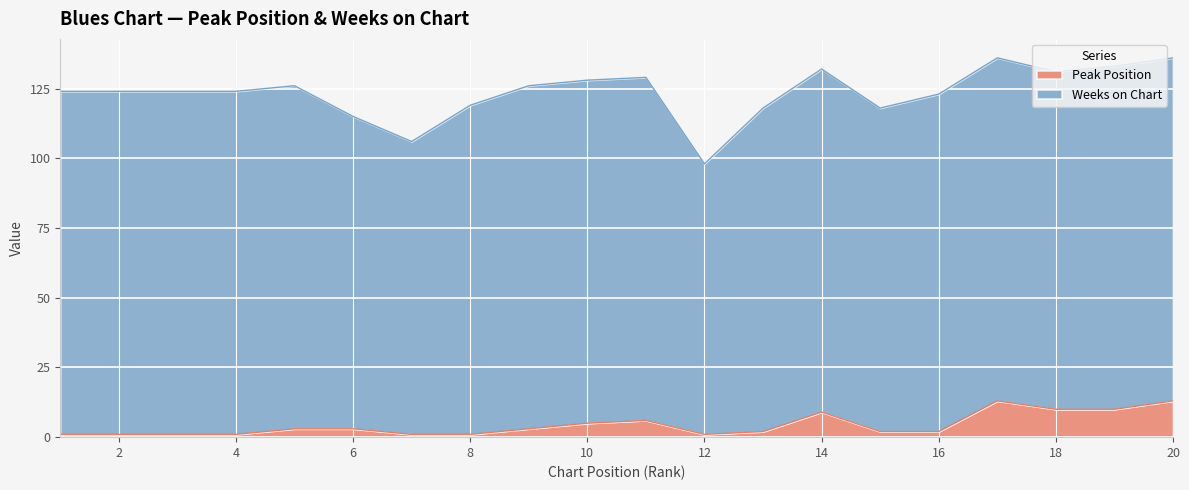

At which category does the data reach its first local valley?

12